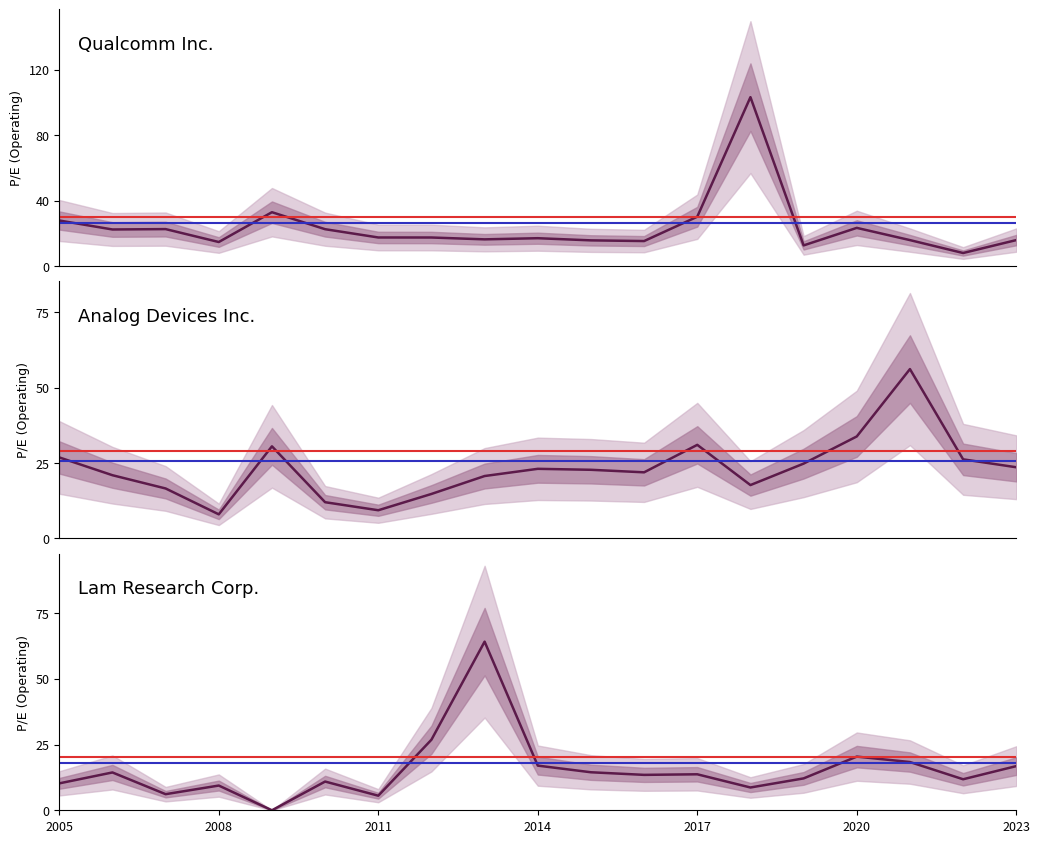

How many data points does each series have?

19